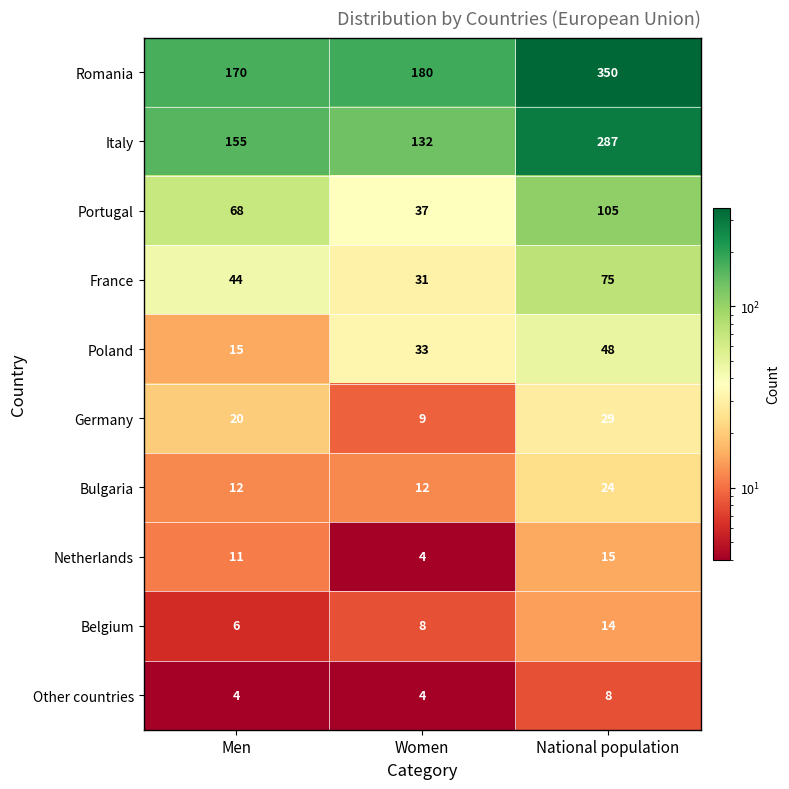

What is the difference between the highest and lowest values at National population?

342